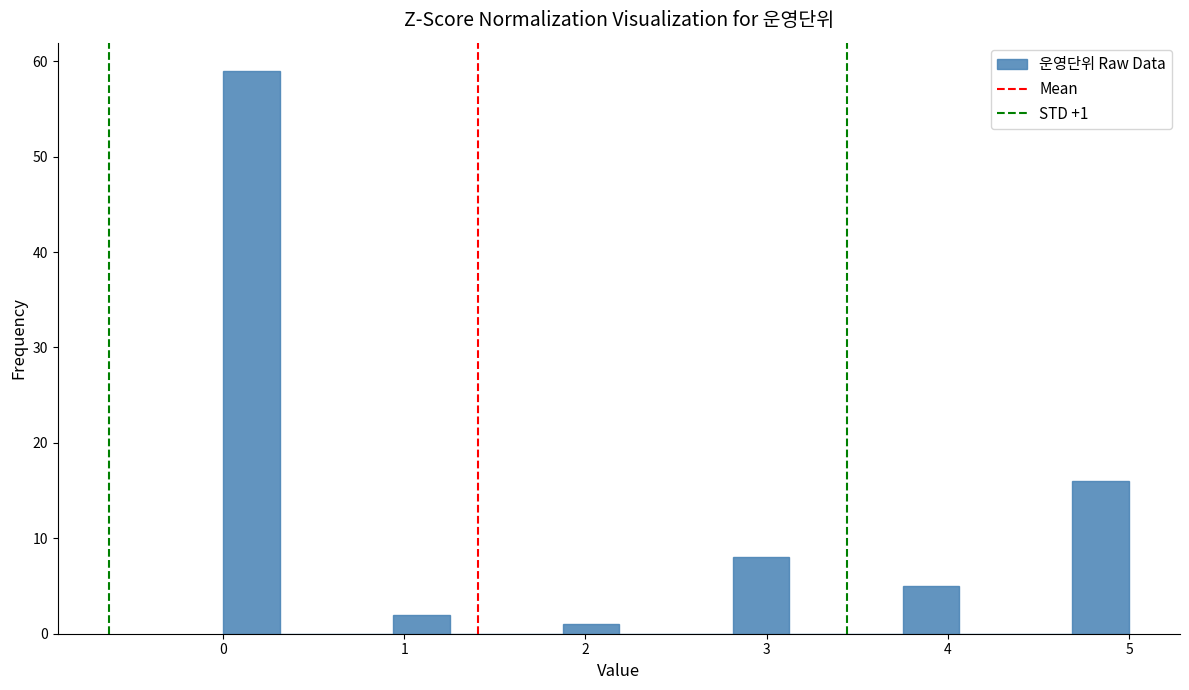

Around what value on the x-axis is the tallest bar? Give the approximate position of its centre, as read against the axis.

0.2